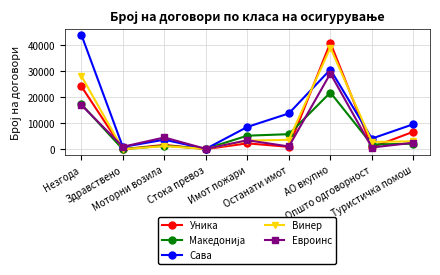

The value of Винер at Имот пожари is 5460. True or false?

False